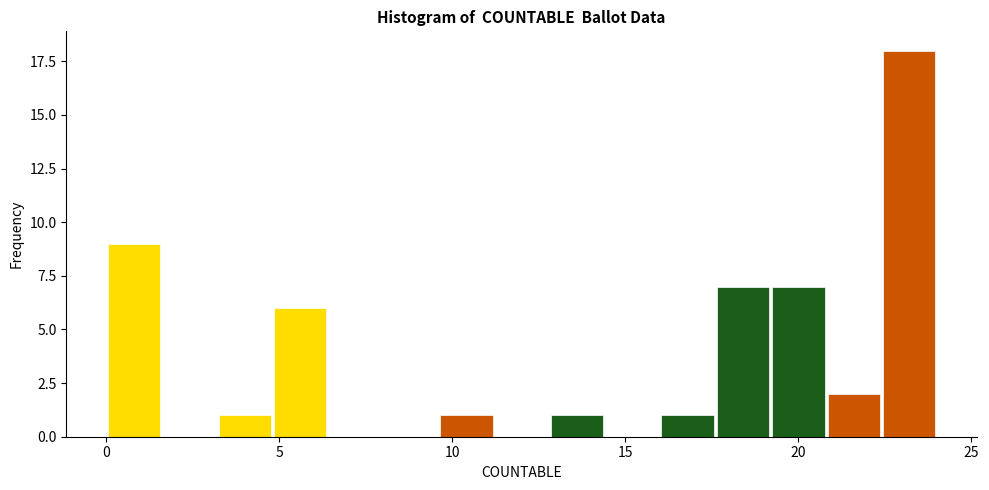

Read against the x-axis, roughly where is the centre of the tallest bar?

23.0